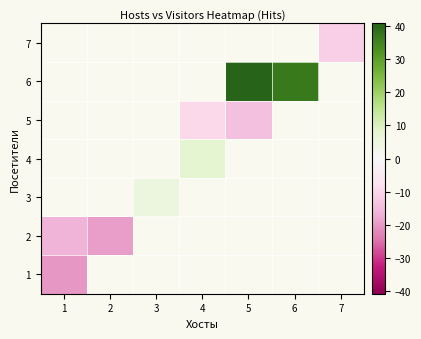

Which label corresponds to the largest value in the chart?

5